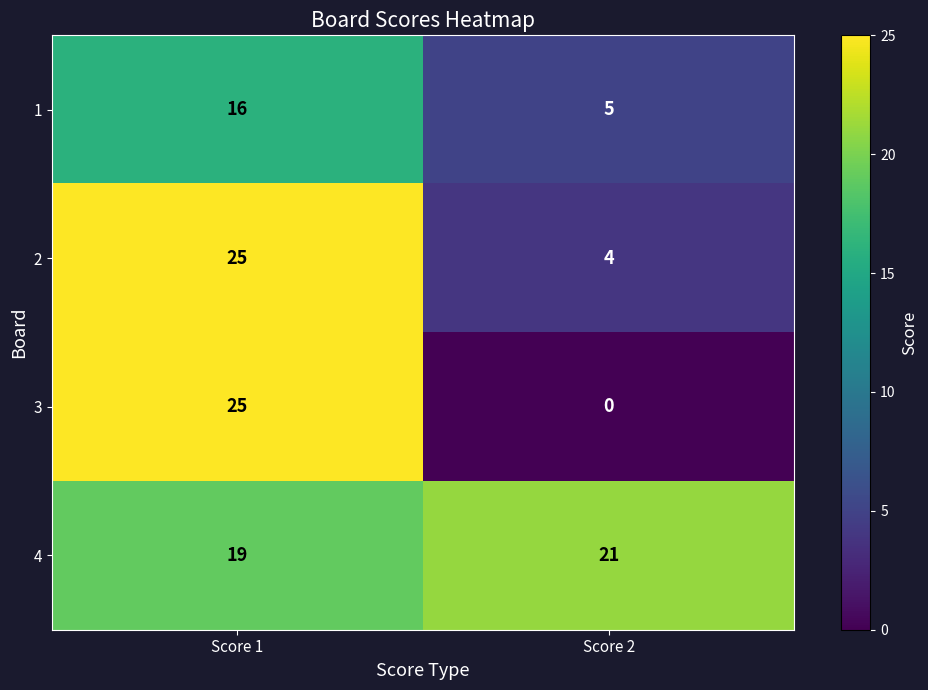

What is the total value across all series at Score 2?

30